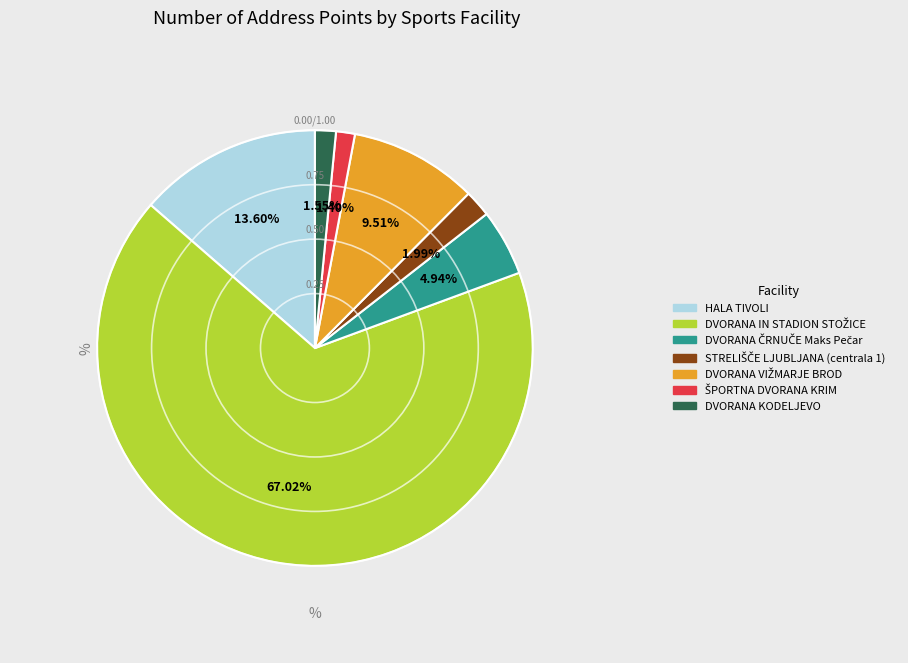

The HALA TIVOLI slice represents 7% of the pie. True or false?

False